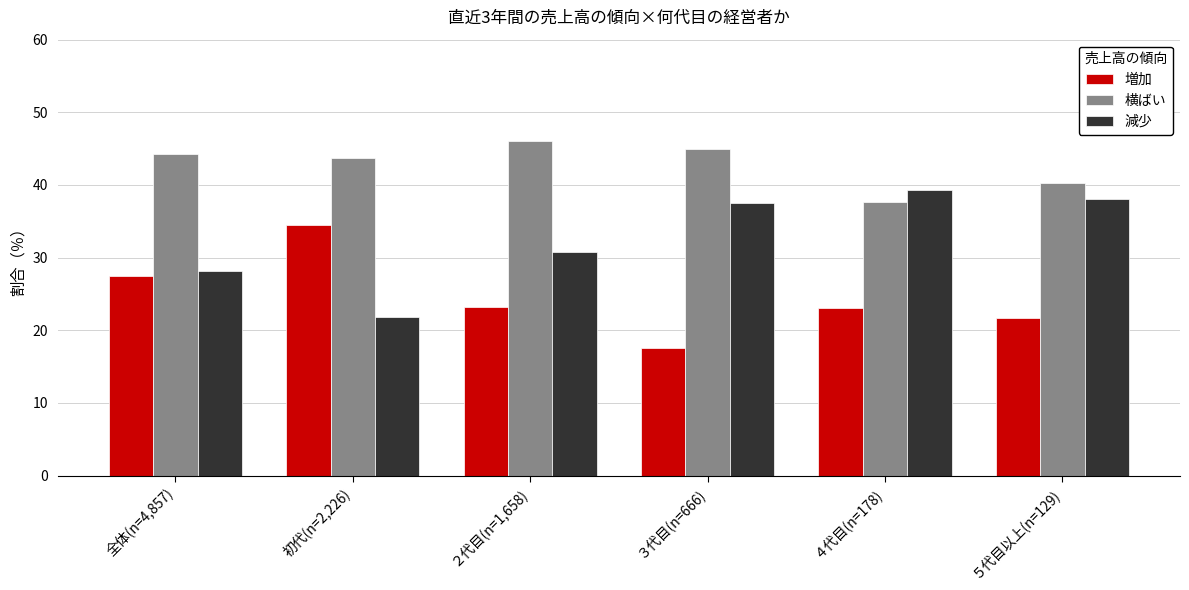

List the series in order of their overall mean, highest first.

横ばい, 減少, 増加